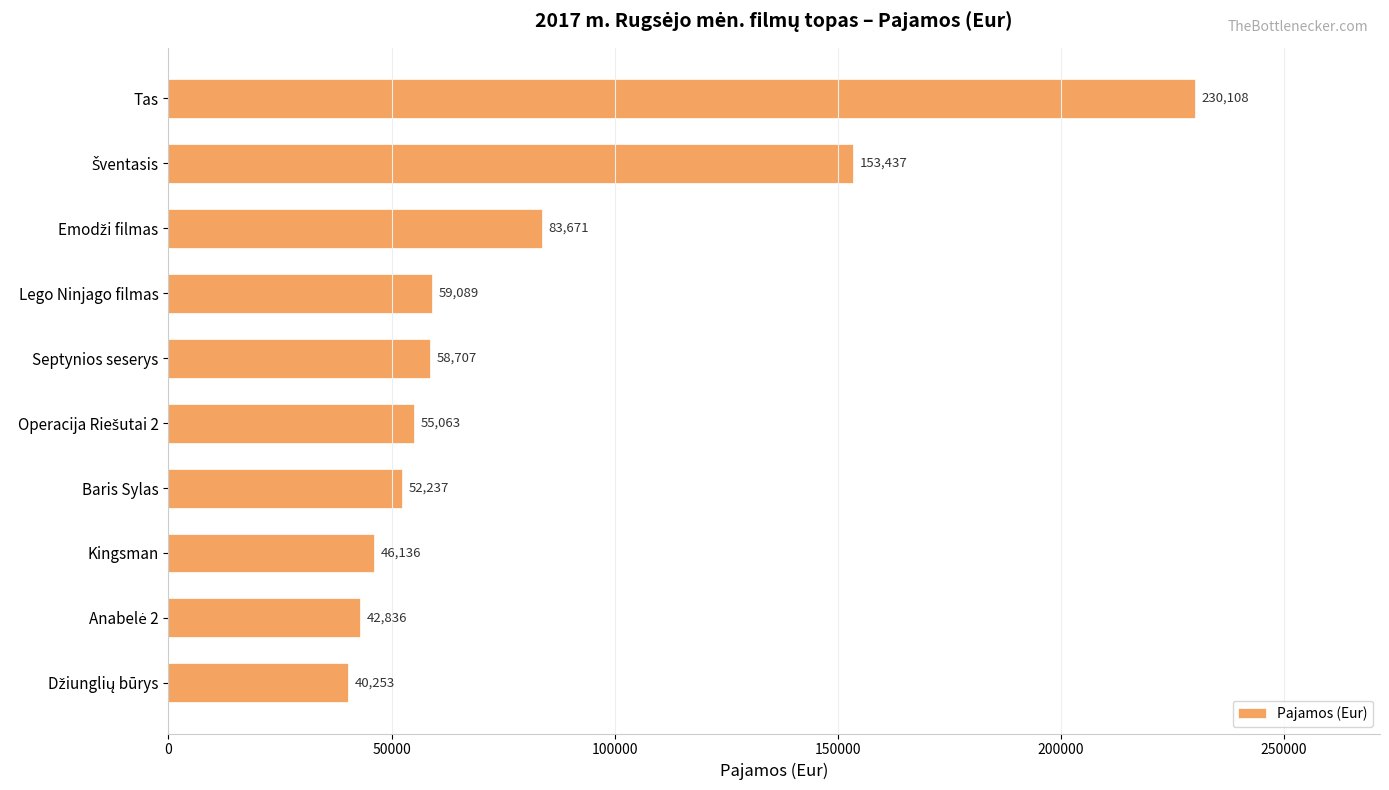

The chart shows a value of 52236.8 at Baris Sylas. True or false?

True